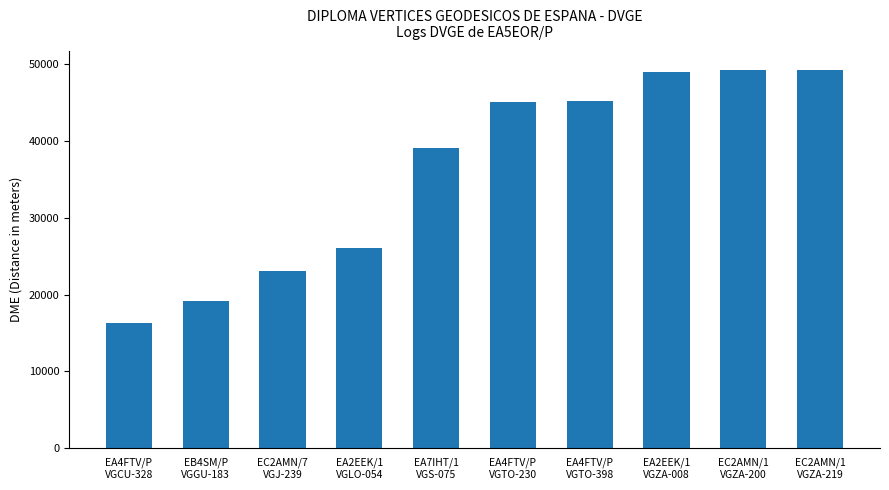

How many data points are less than 45121?

5